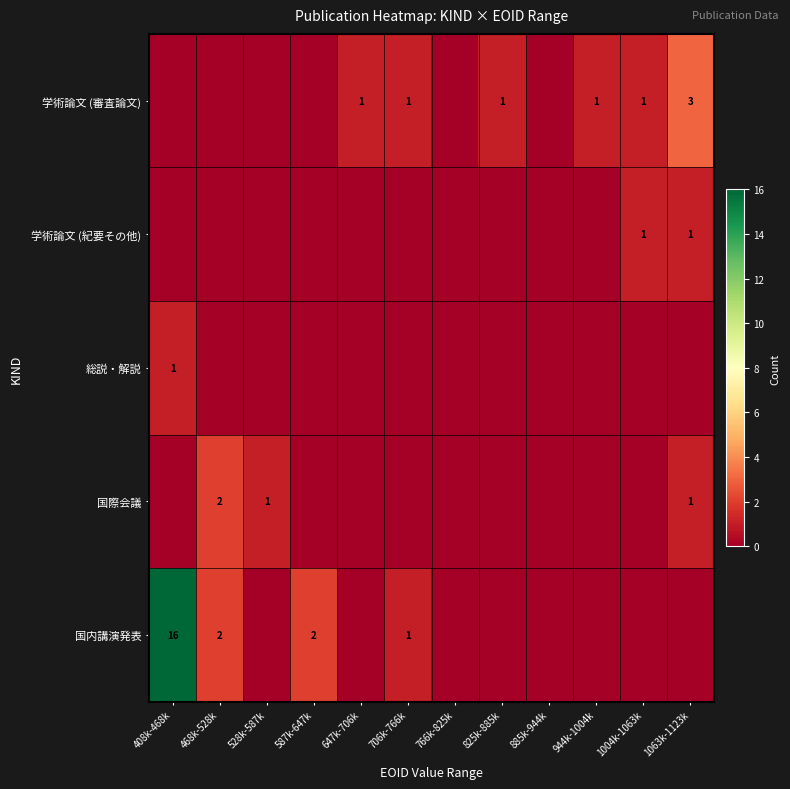

True or false: 国際会議 has a value of 0 at 528k-587k.

False